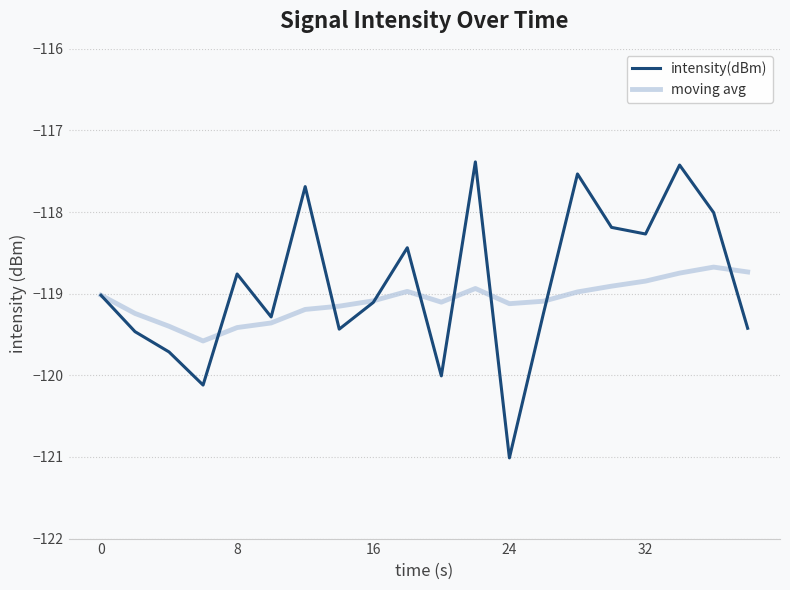

What is the minimum value shown in the chart?

-121.0